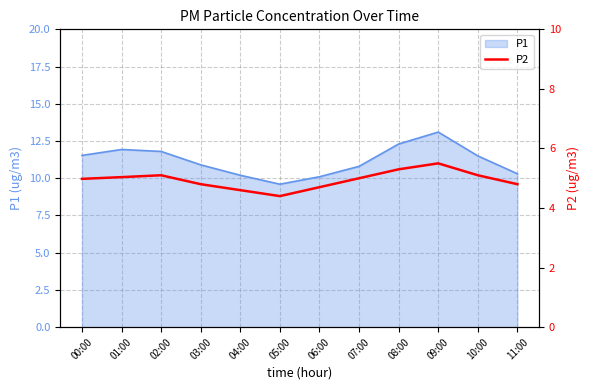

How many points are higher than both their immediate neighbors (excluding endpoints)?

2